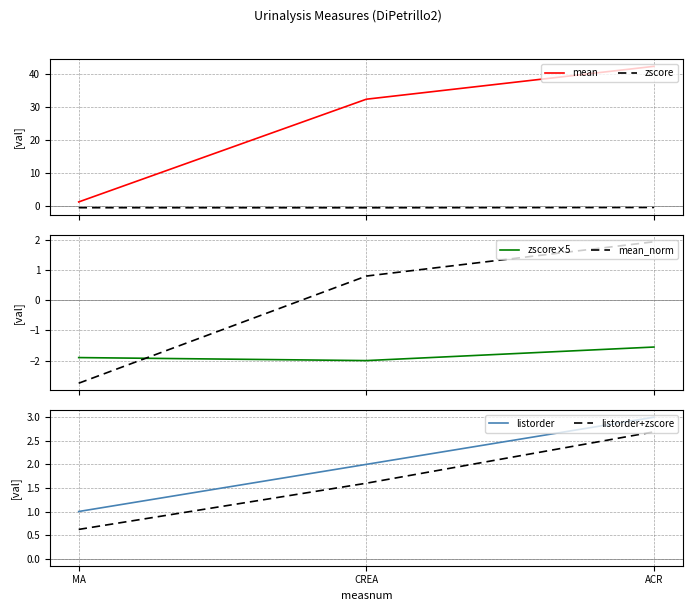

How many lines are shown in the chart?

6